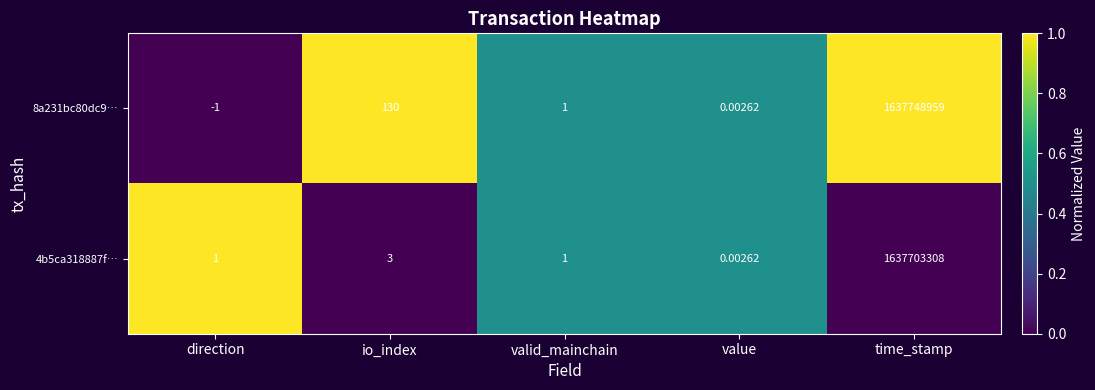

Is the value of 4b5ca318887f… at value greater than the value of 8a231bc80dc9… at valid_mainchain?

No